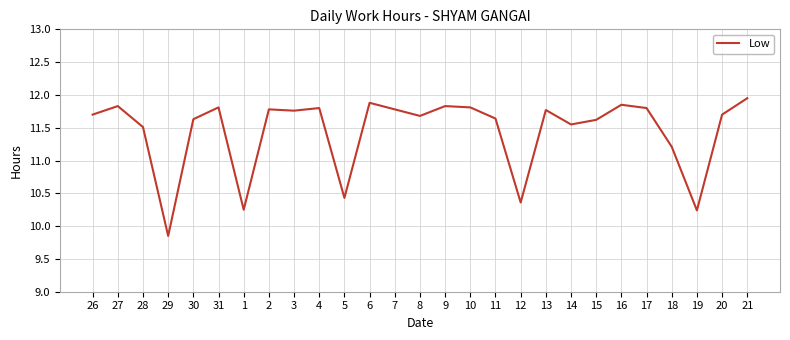

What is the sum of the values at 16 and 31?

23.7